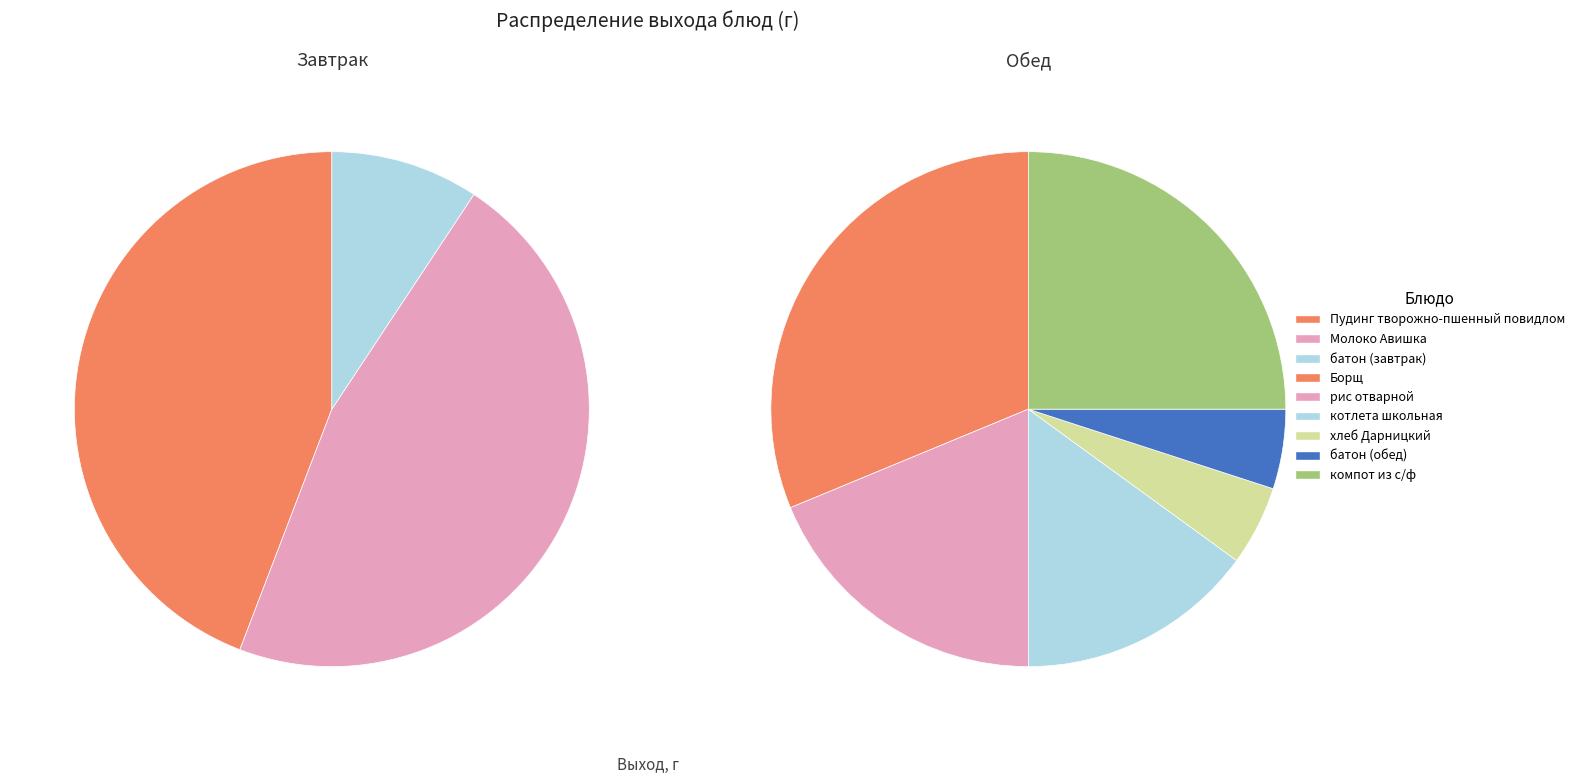

Rank the series by their maximum value, from highest to lowest.

Завтрак, Обед